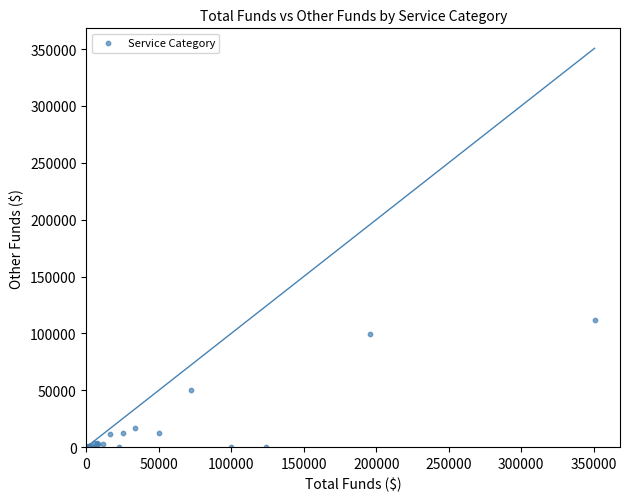

What Y value in the scatter plot is closest to 55675?

50400.0